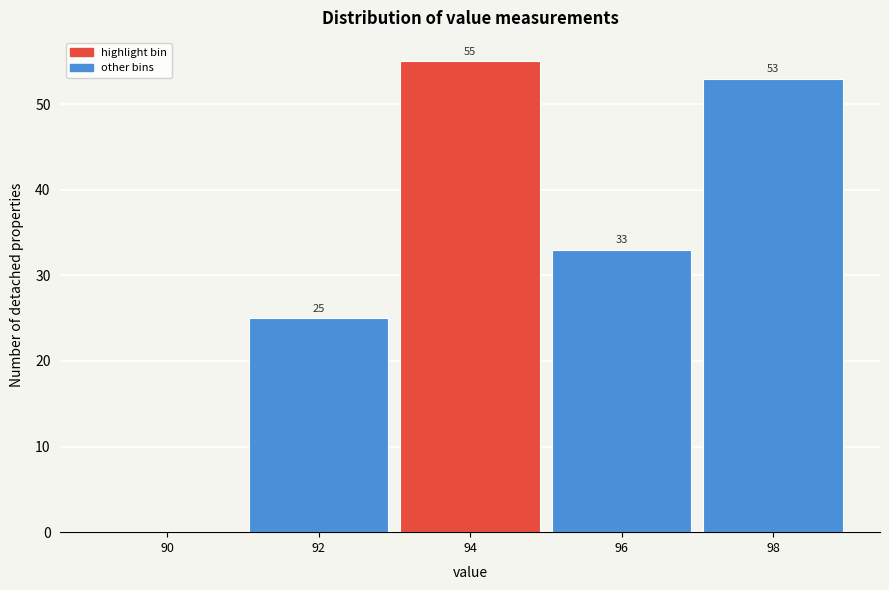

Reading right to left, what are all the values shown in this chart?

98=53	96=33	94=55	92=25	90=0